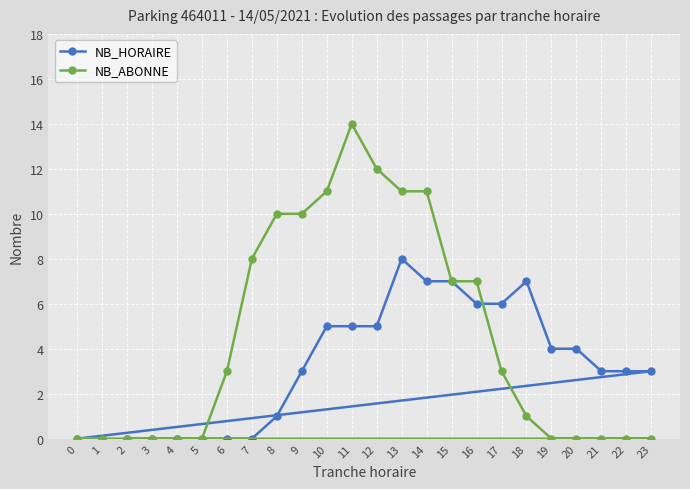

Reading right to left, transcribe all the data shown in this chart.

NB_HORAIRE: 23=3	22=3	21=3	20=4	19=4	18=7	17=6	16=6	15=7	14=7	13=8	12=5	11=5	10=5	9=3	8=1	7=0	6=0	5=0	4=0	3=0	2=0	1=0	0=0
NB_ABONNE: 23=0	22=0	21=0	20=0	19=0	18=1	17=3	16=7	15=7	14=11	13=11	12=12	11=14	10=11	9=10	8=10	7=8	6=3	5=0	4=0	3=0	2=0	1=0	0=0